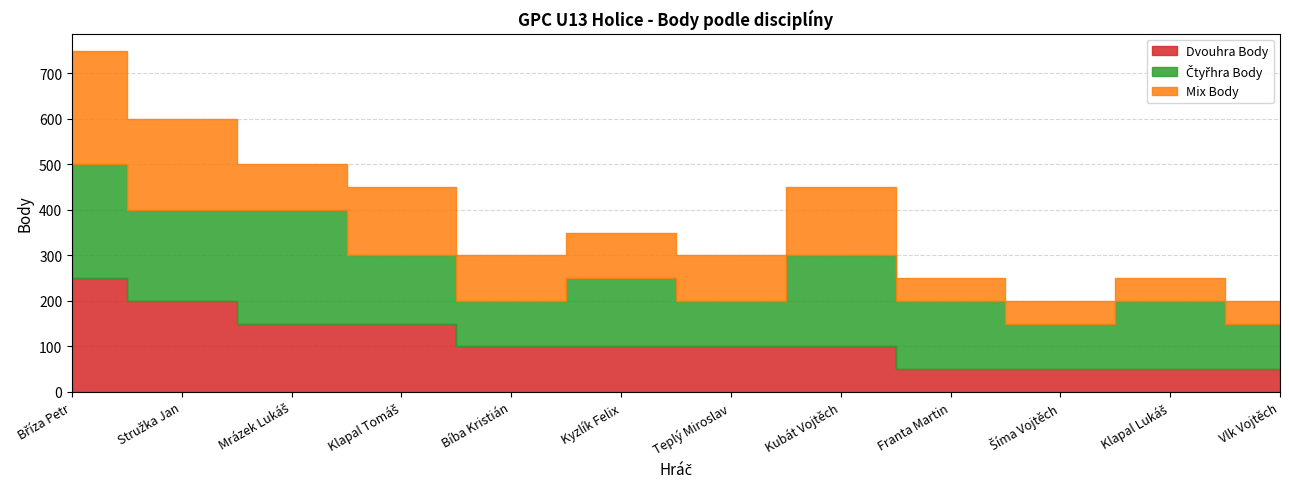

The value of Mix Body at Bíba Kristián is 23. True or false?

False